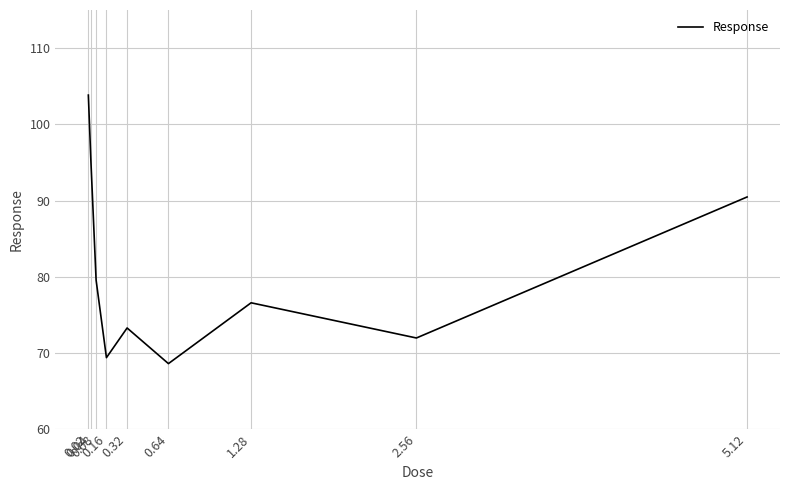

At which category does the chart reach its minimum across all series?

0.64